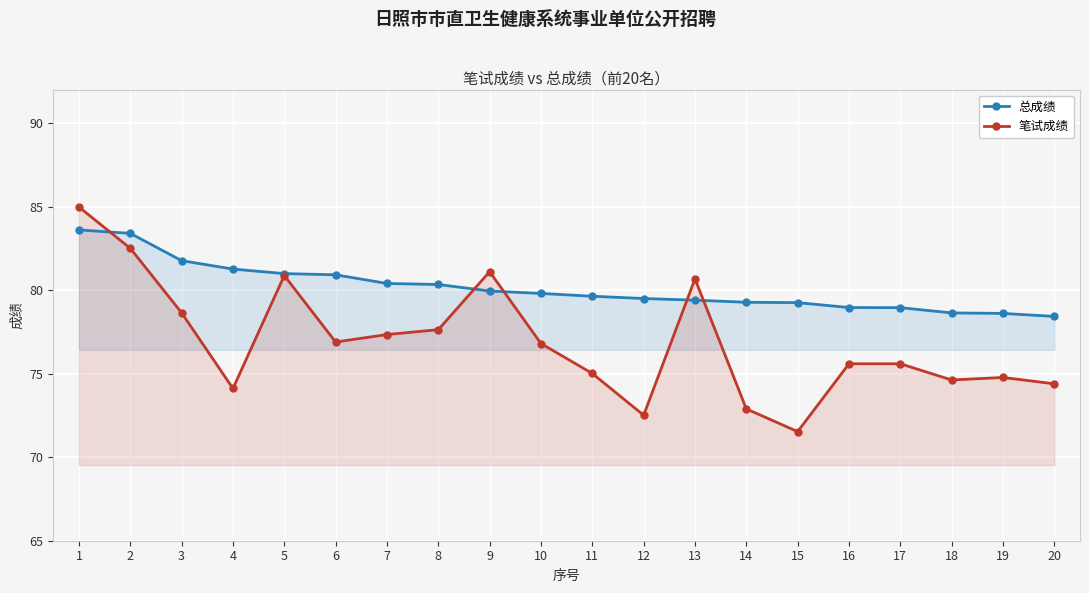

True or false: 总成绩 has a value of 52.5 at 3.

False